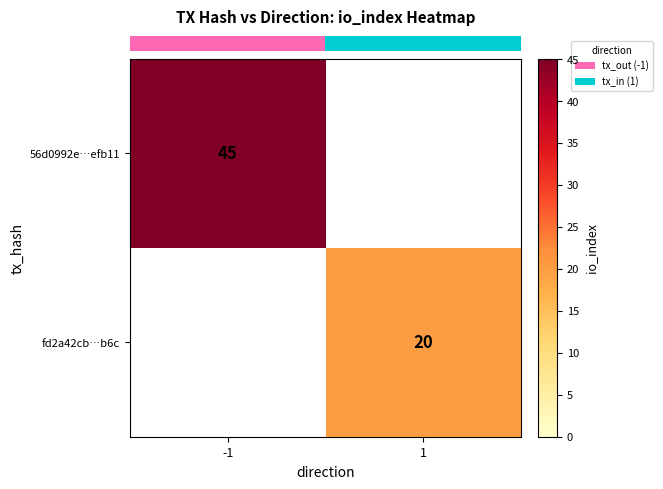

List the series in order of their overall mean, lowest first.

row_1, row_0